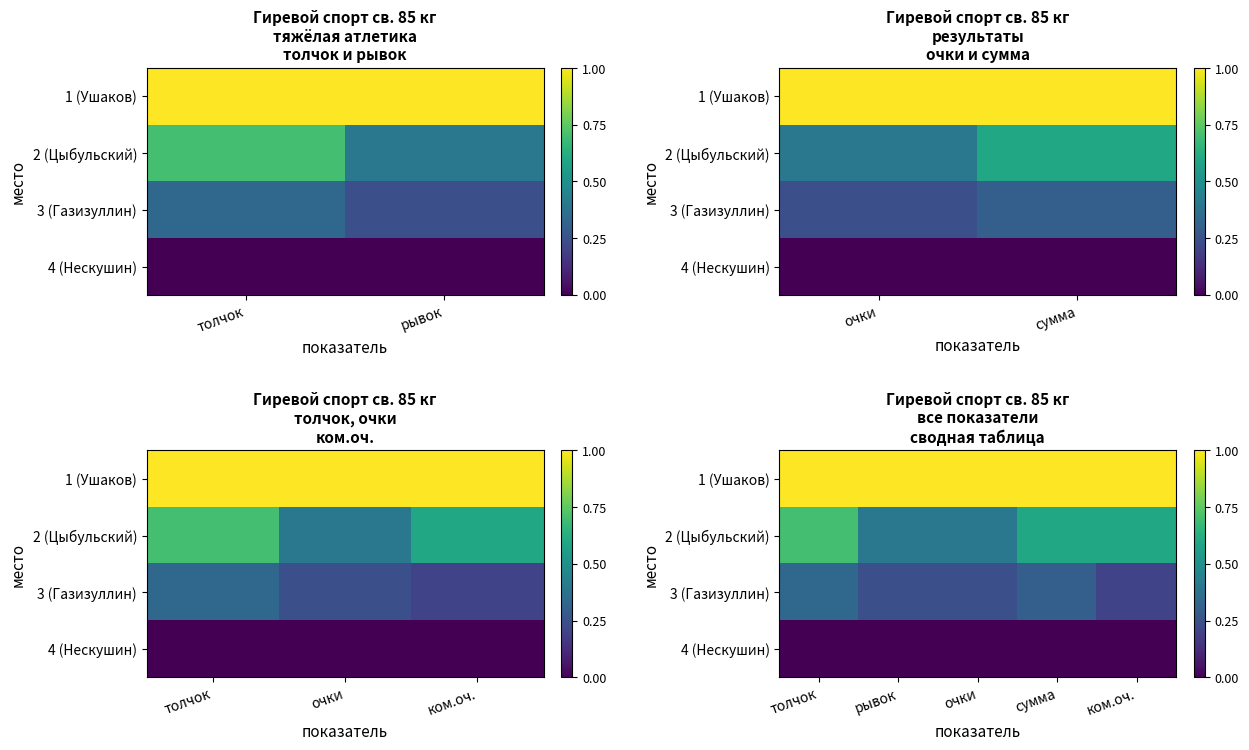

What is the approximate value of 2 (Цыбульский) at ком.оч.?

0.6